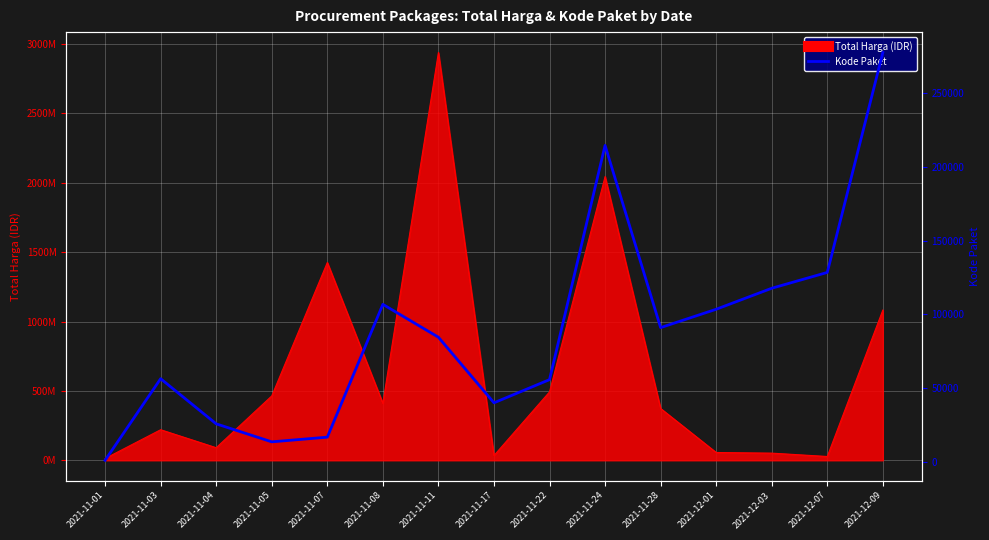

What is the value of the 3rd point from the left?

25845